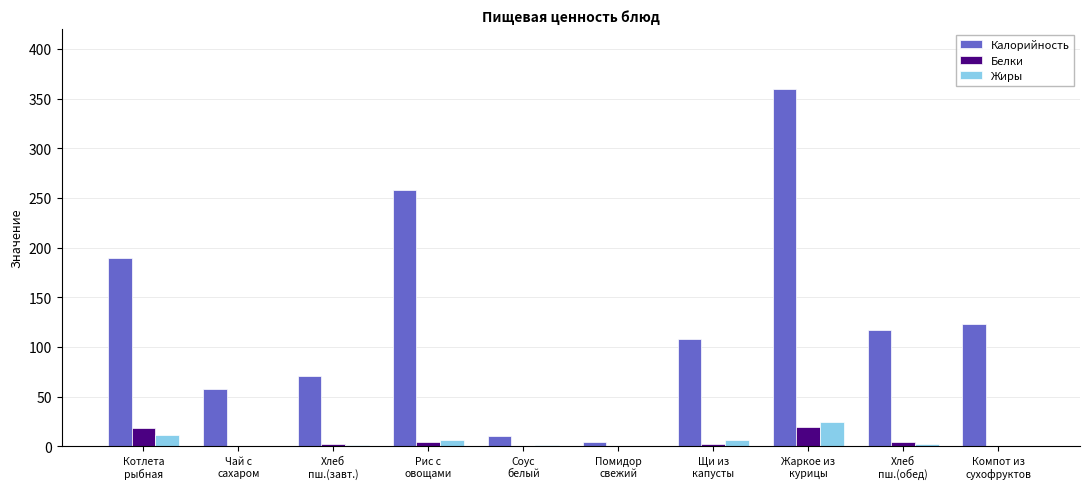

How many series are shown in this chart?

3